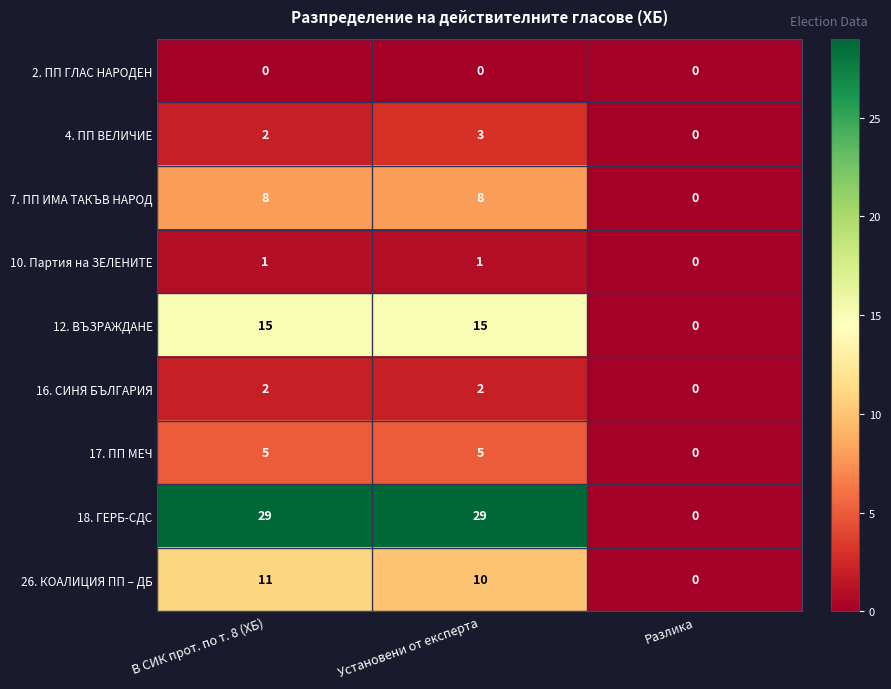

Which series has the largest total across all categories?

18. ГЕРБ-СДС